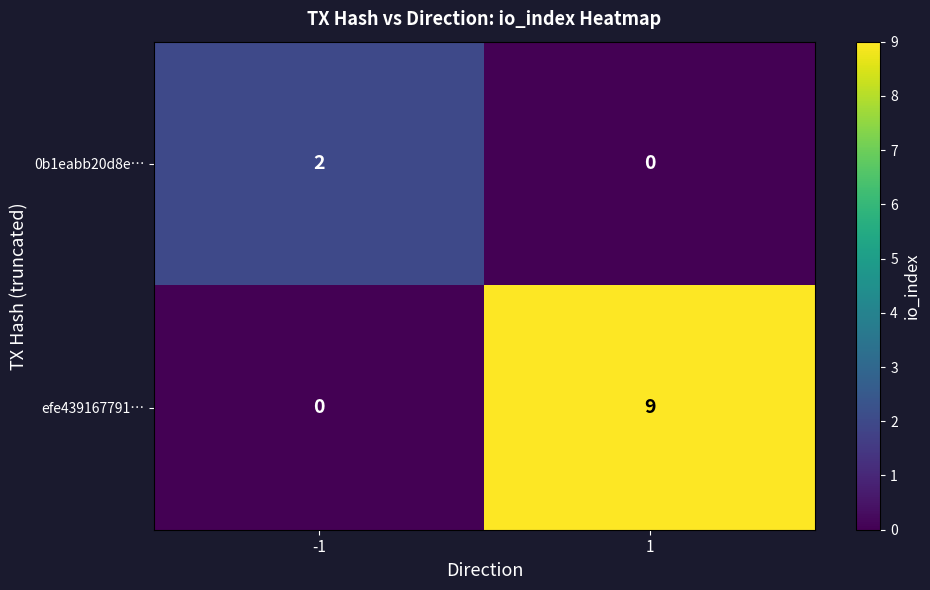

What is the greatest value displayed?

9